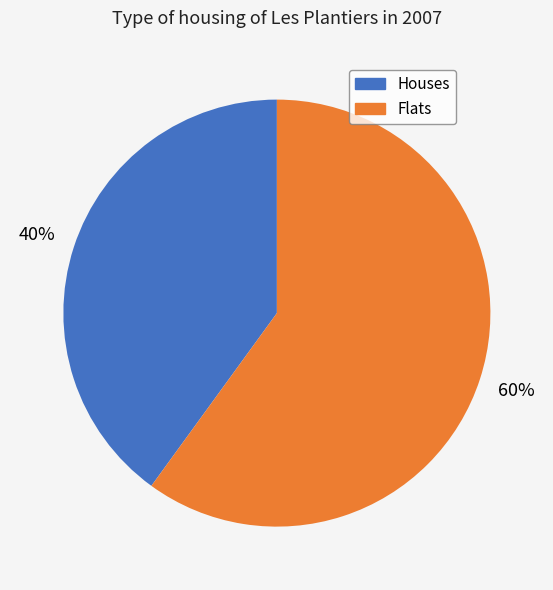

To the nearest percent, what is the difference between the largest and smallest slice percentages?

20%